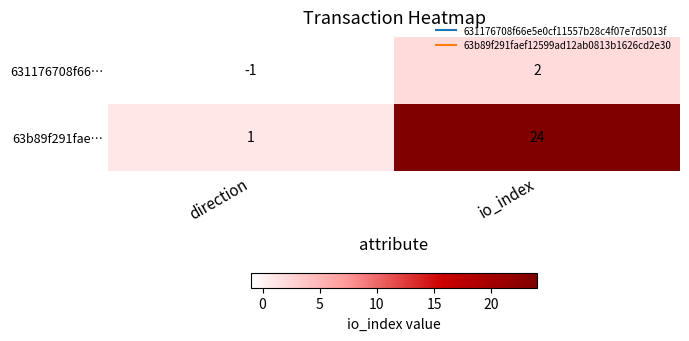

Rank the series at direction from lowest to highest value.

631176708f66…, 63b89f291fae…